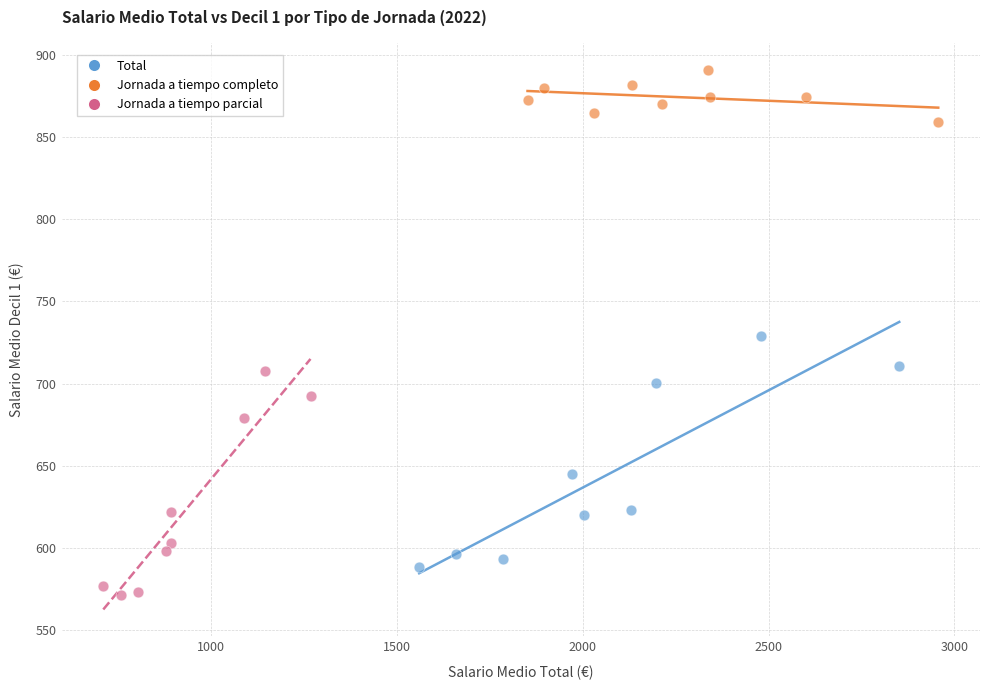

What are all the series names shown in the legend?

Total, Jornada a tiempo completo, Jornada a tiempo parcial